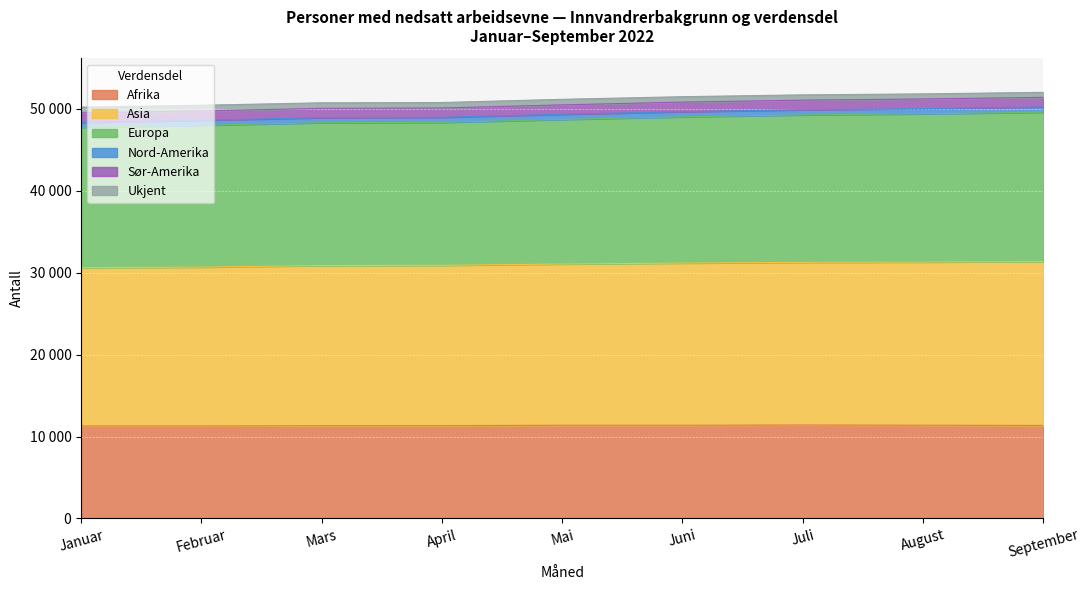

True or false: Asia has more than 0 interior local peaks.

False